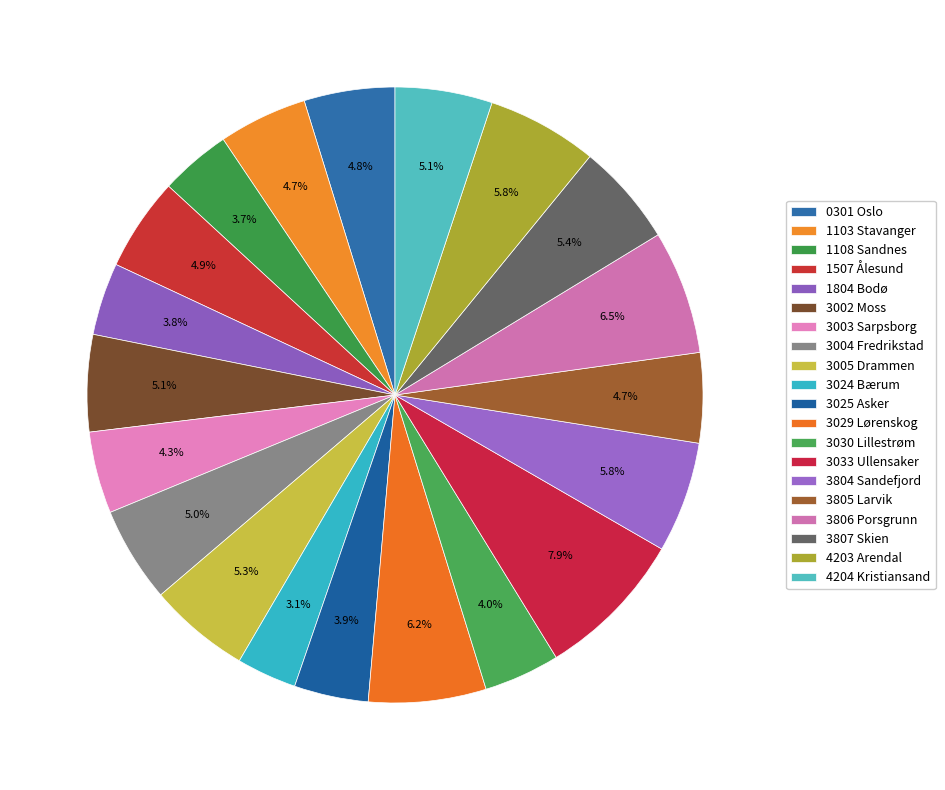

To the nearest percent, what is the difference between the 4203 Arendal and 3003 Sarpsborg slice percentages?

2%